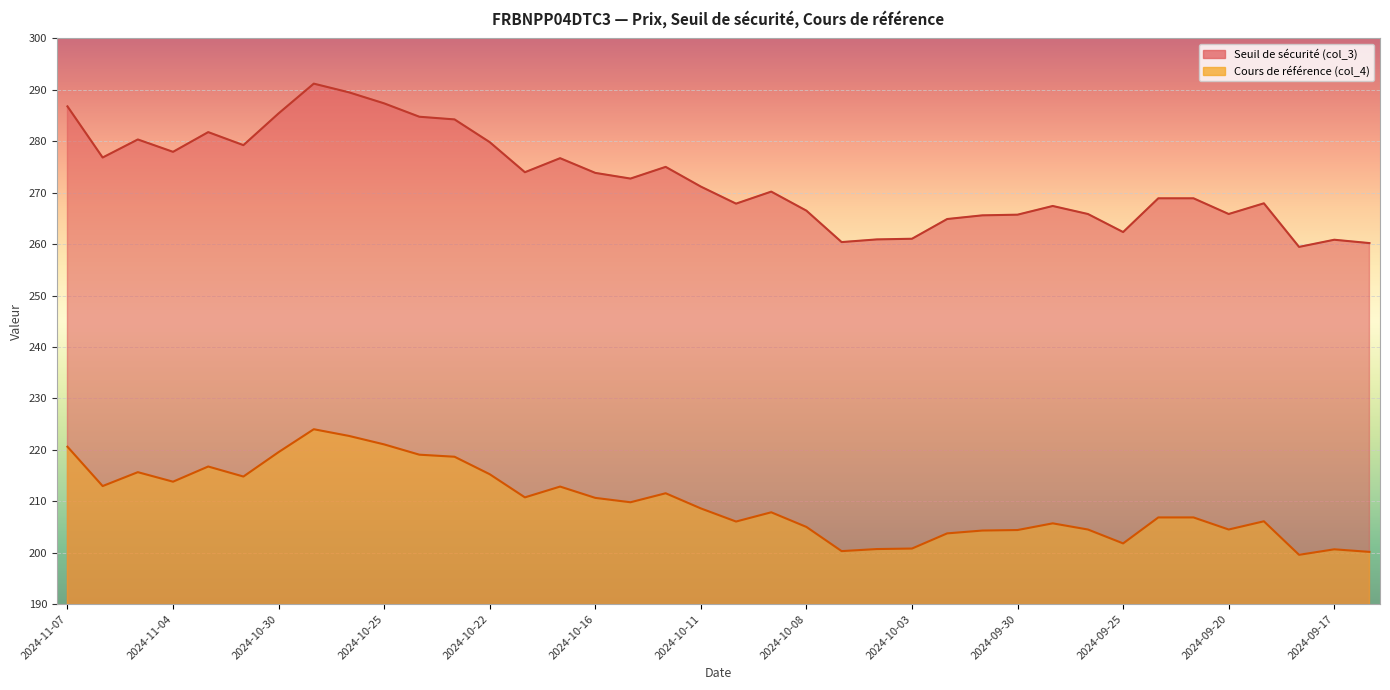

True or false: Cours de référence (col_4) and Seuil de sécurité (col_3) intersect in this chart.

False